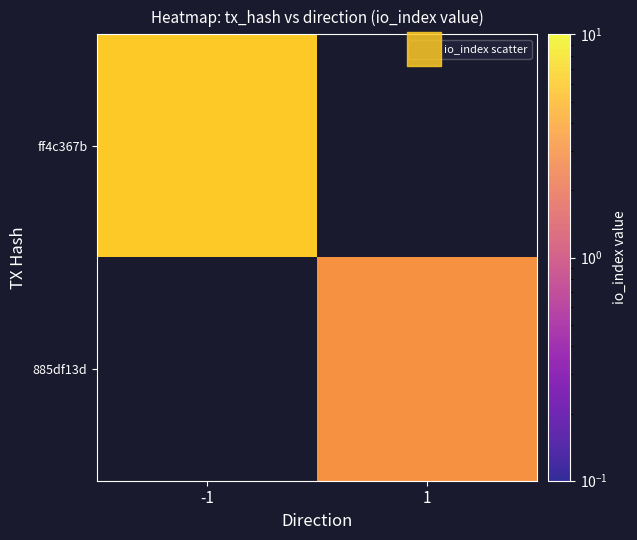

Between -1 and 1, which series saw the biggest shift?

io_index scatter